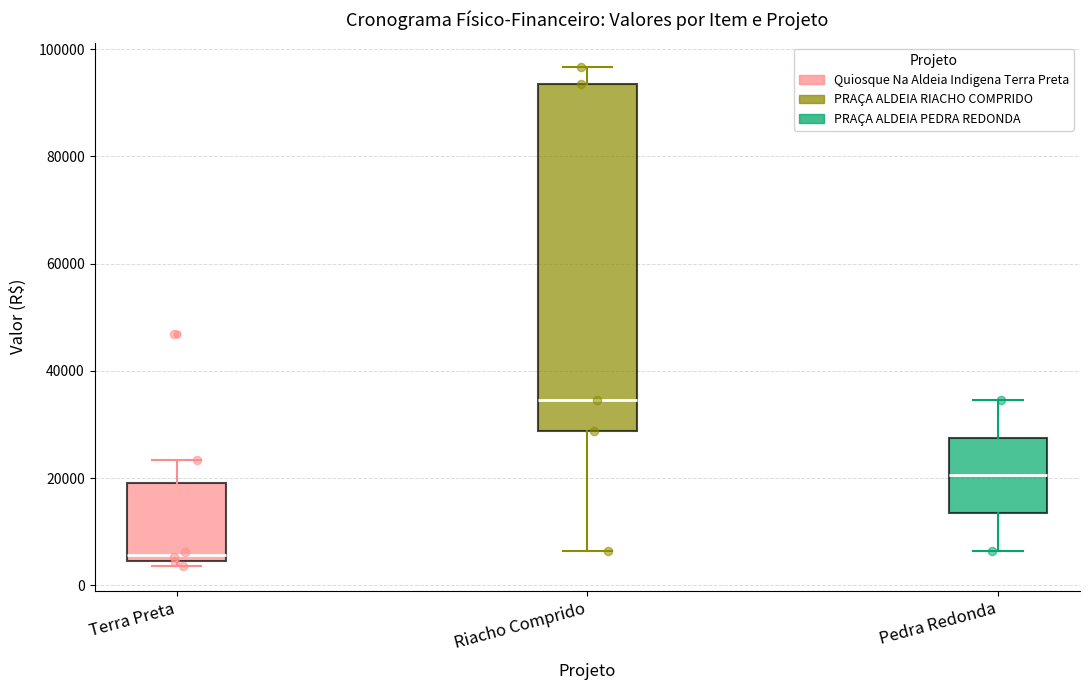

Which box's median line is the lowest?

Terra Preta